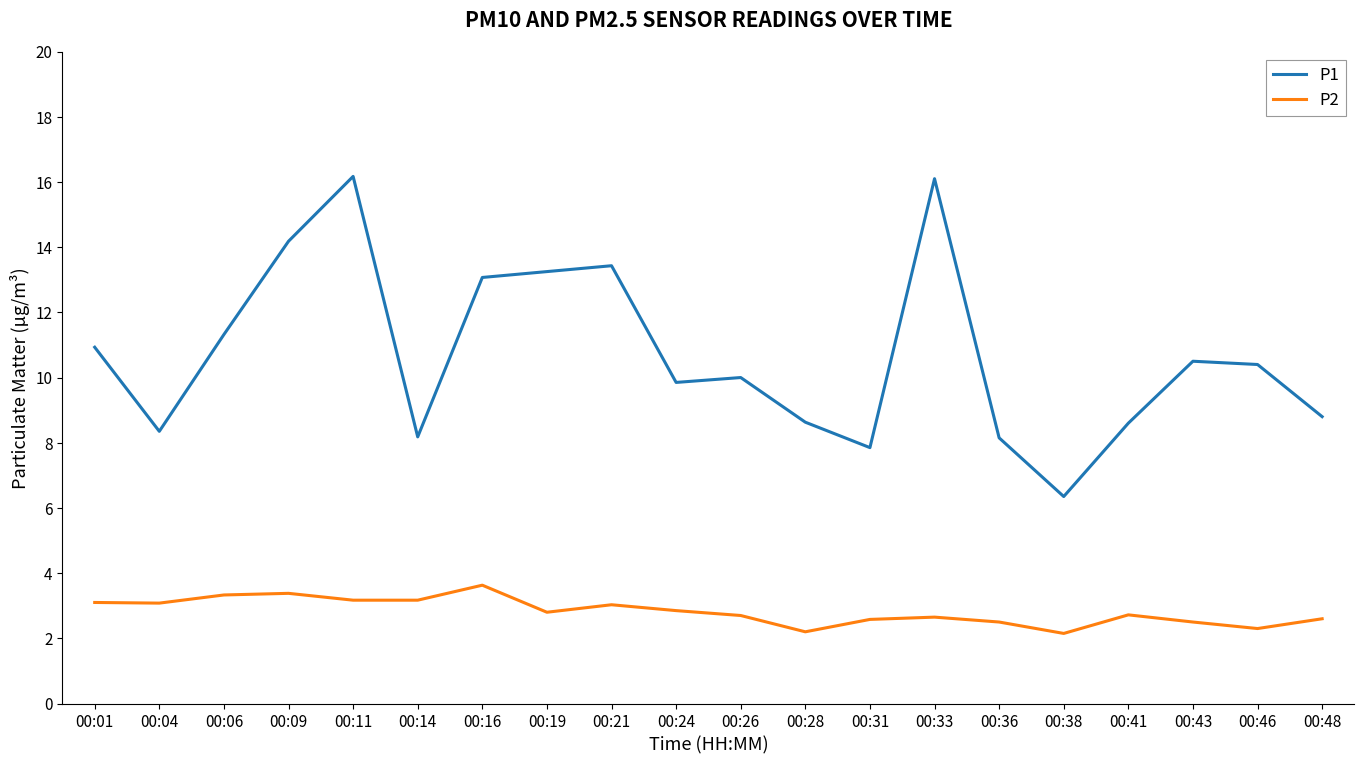

Is the value of P2 at 00:19 greater than the value of P1 at 00:04?

No